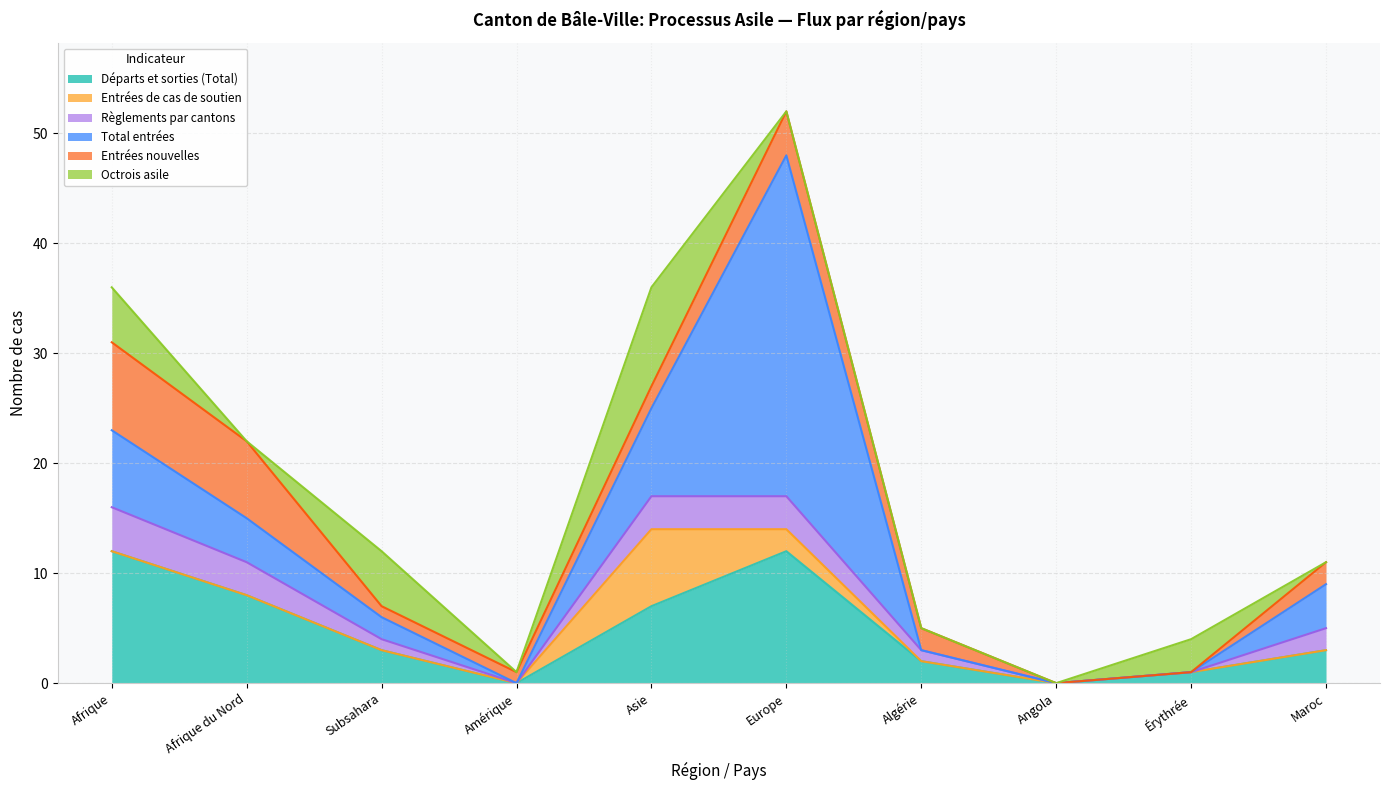

Is it true that Octrois asile equals 0 at Amérique?

True